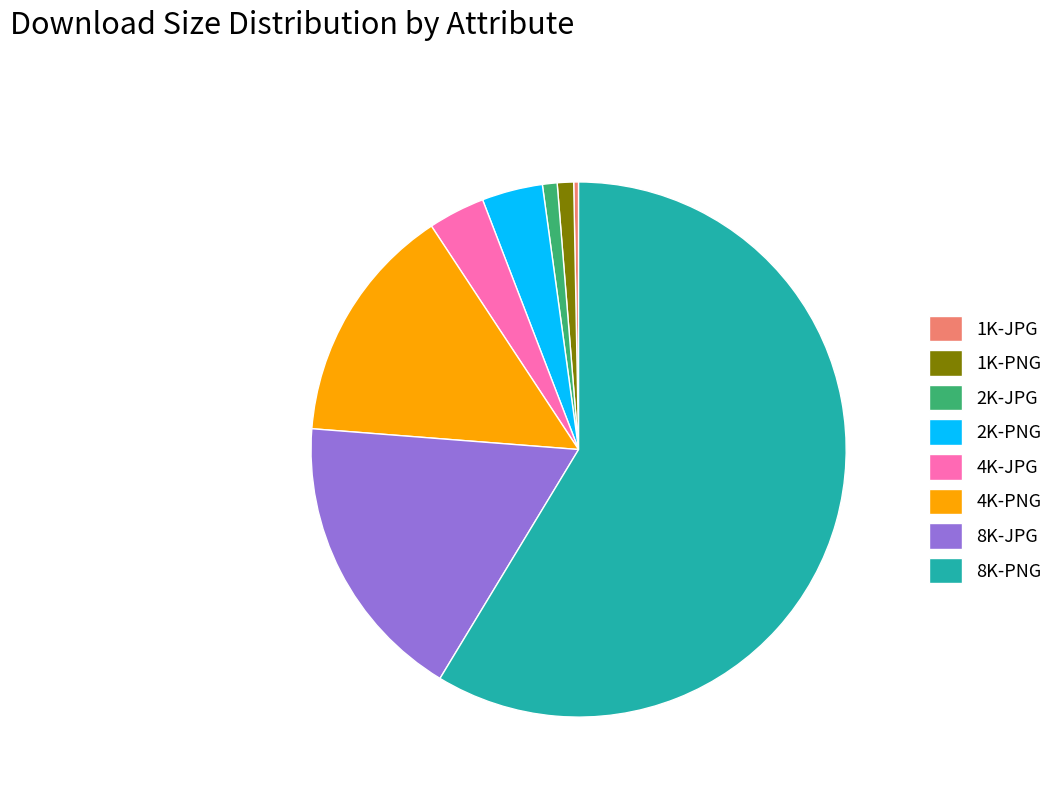

Is the sum of 2K-PNG and 1K-PNG greater than half?

No